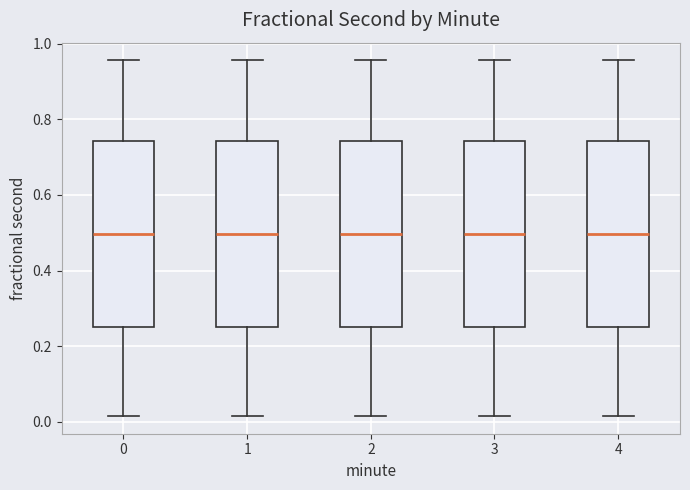

Reading left to right, read every box against the y-axis: the position of its median line, the range the box covers, and the ends of its whiskers. The values are not printed on the chart, so give them approximately, as read against the axis.

0: median 0.50, box 0.26 to 0.74, whiskers 0.02 to 0.96
1: median 0.50, box 0.26 to 0.74, whiskers 0.02 to 0.96
2: median 0.50, box 0.26 to 0.74, whiskers 0.02 to 0.96
3: median 0.50, box 0.26 to 0.74, whiskers 0.02 to 0.96
4: median 0.50, box 0.26 to 0.74, whiskers 0.02 to 0.96